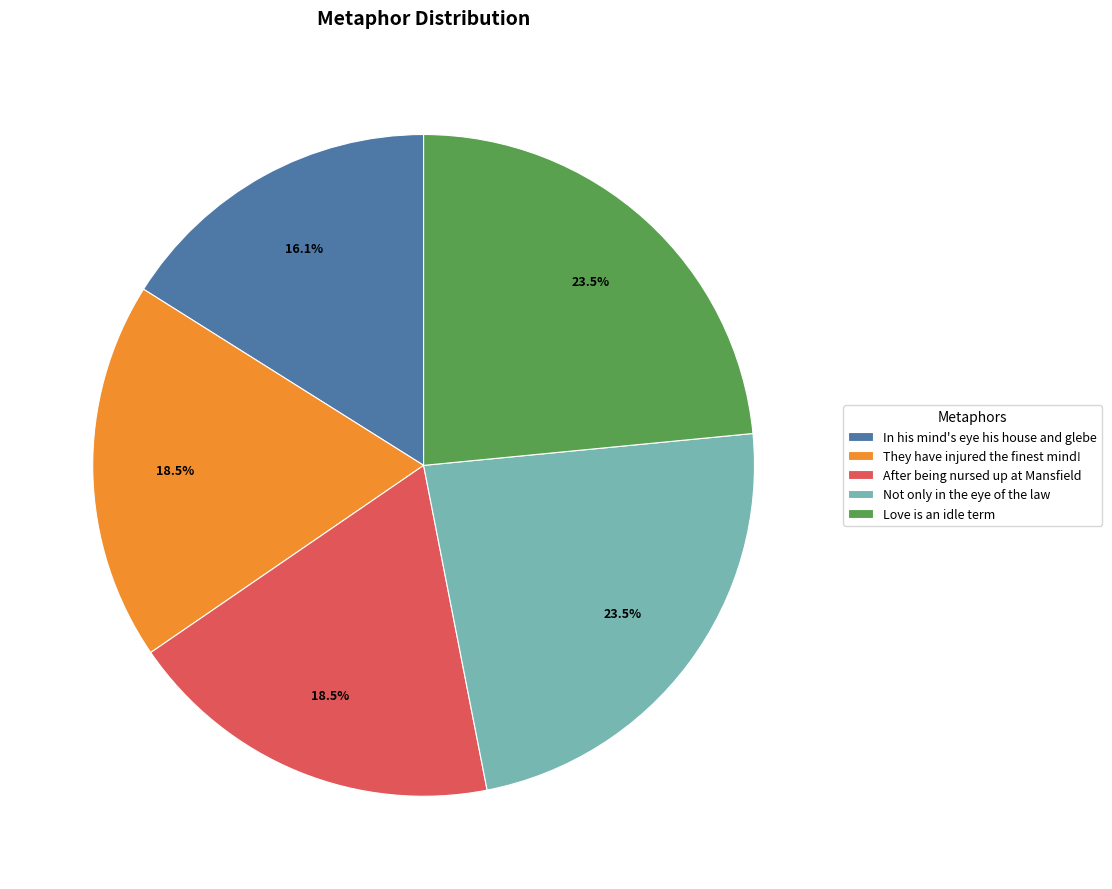

To the nearest percent, what is the average slice percentage?

20%